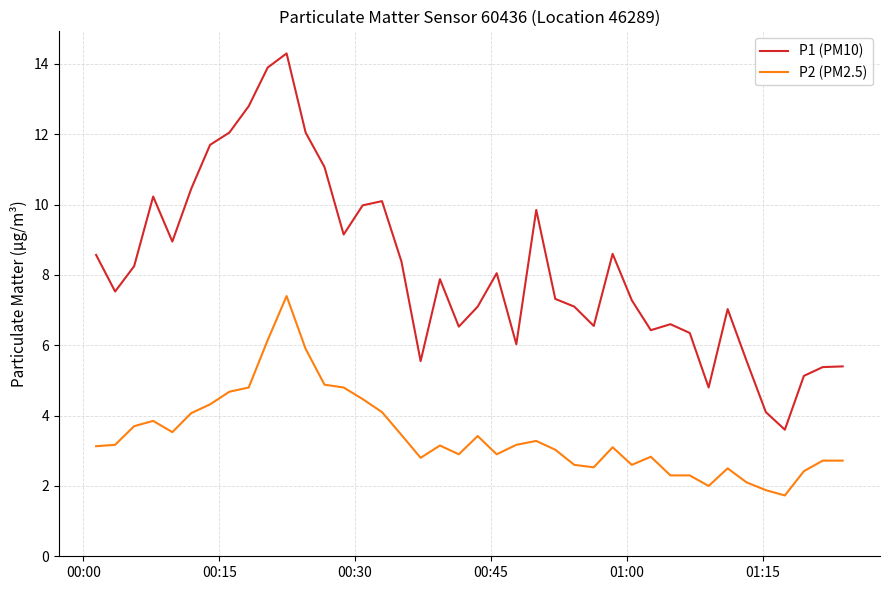

Which series has the widest spread of values?

P1 (PM10)